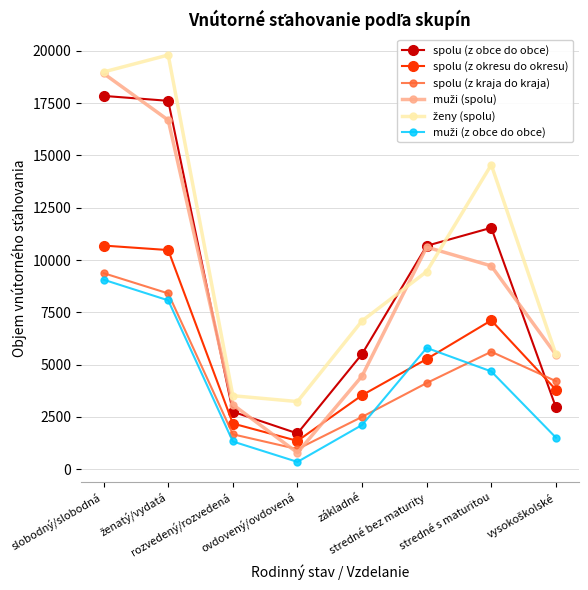

How many series are shown in this chart?

6